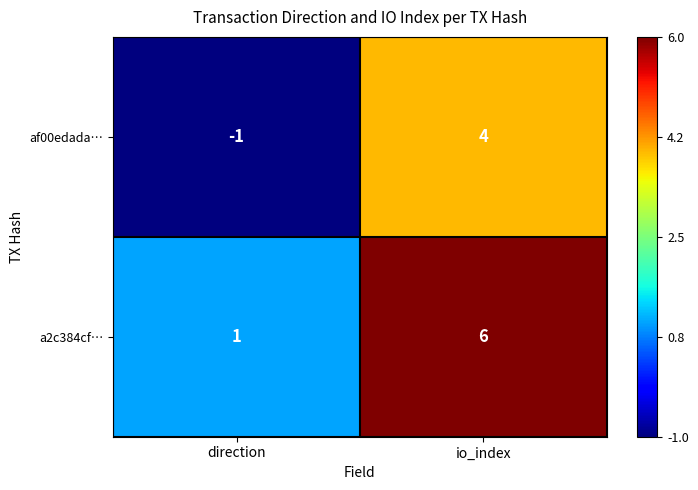

At which label does a2c384cf… reach its minimum?

direction